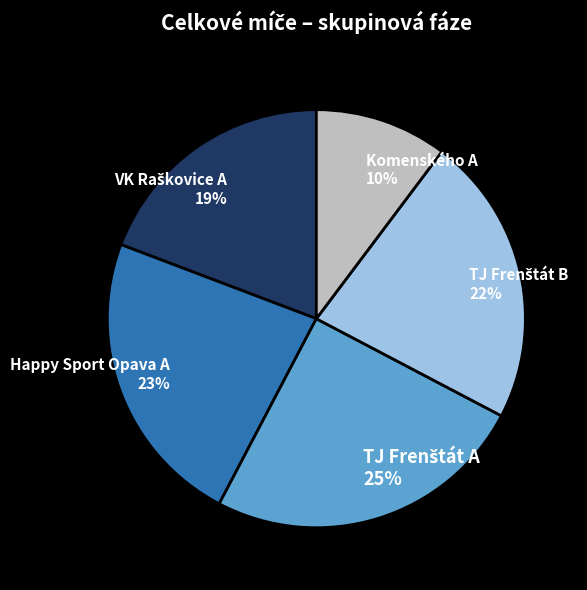

To the nearest percent, what is the difference between the largest and smallest slice percentages?

15%